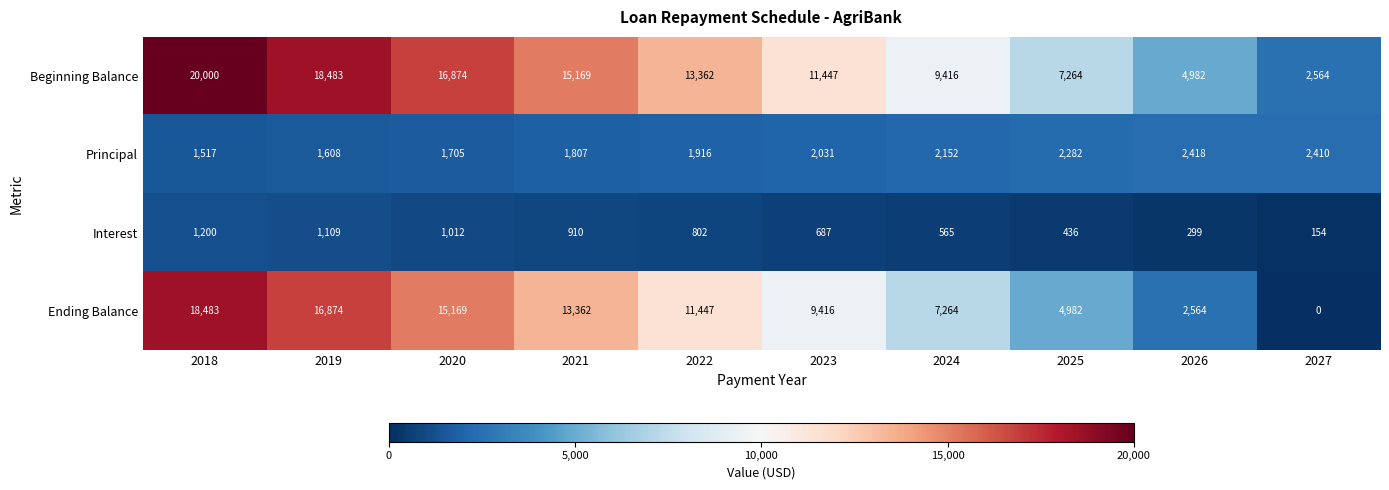

Which series changed the most between 2018 and 2019?

Ending Balance